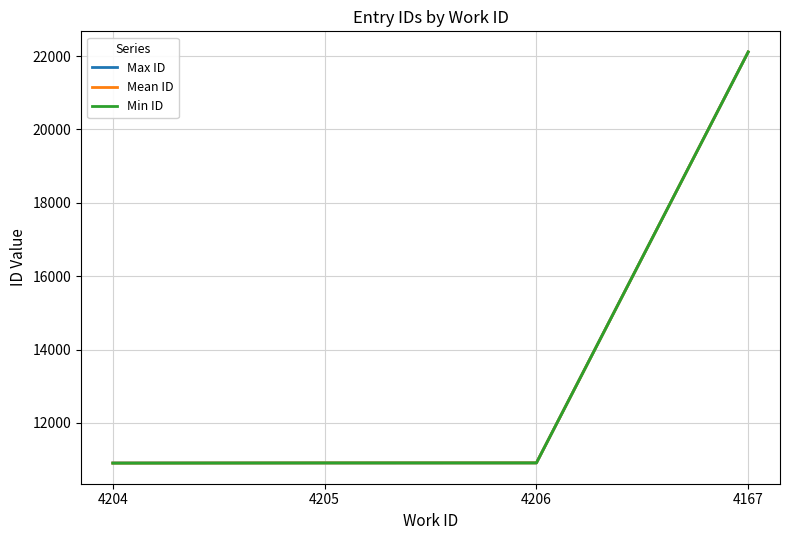

What is the difference between the maximum and minimum values in the Mean ID series?

11209.6